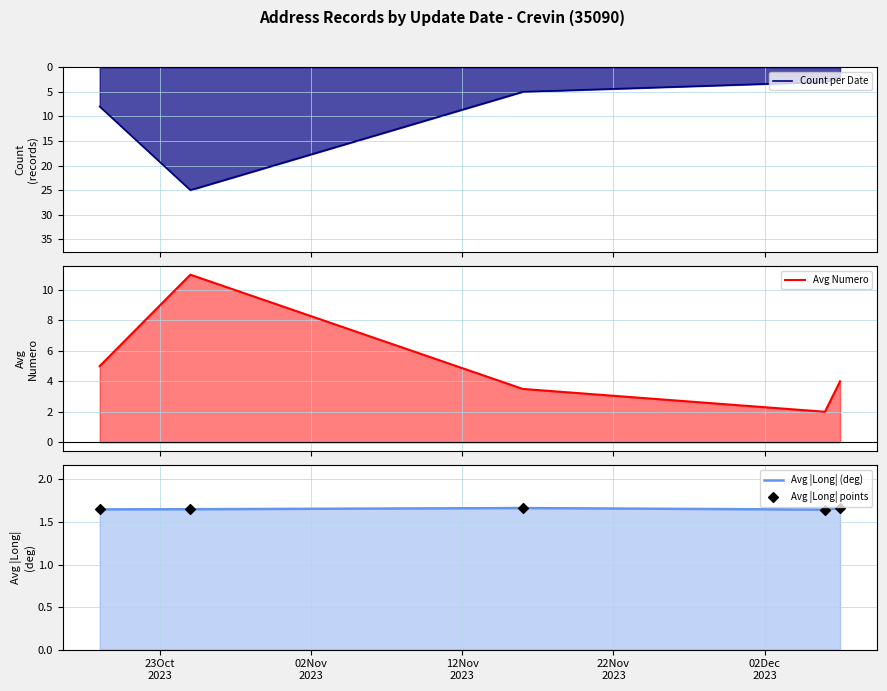

Which series has the largest total across all categories?

Count per Date